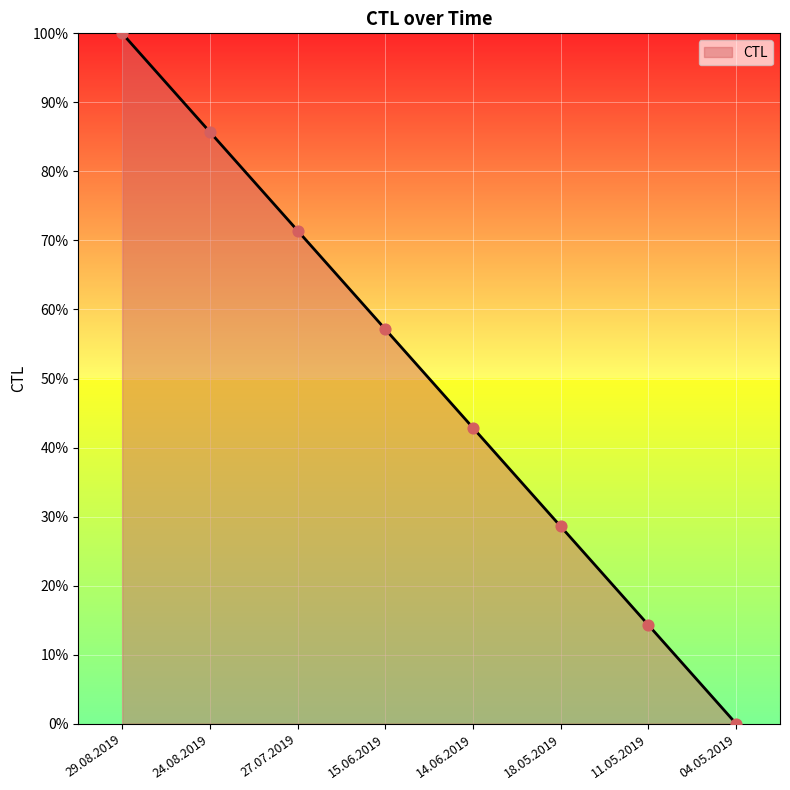

What is the ratio of the value at 29.08.2019 to the value at 14.06.2019?

2.3